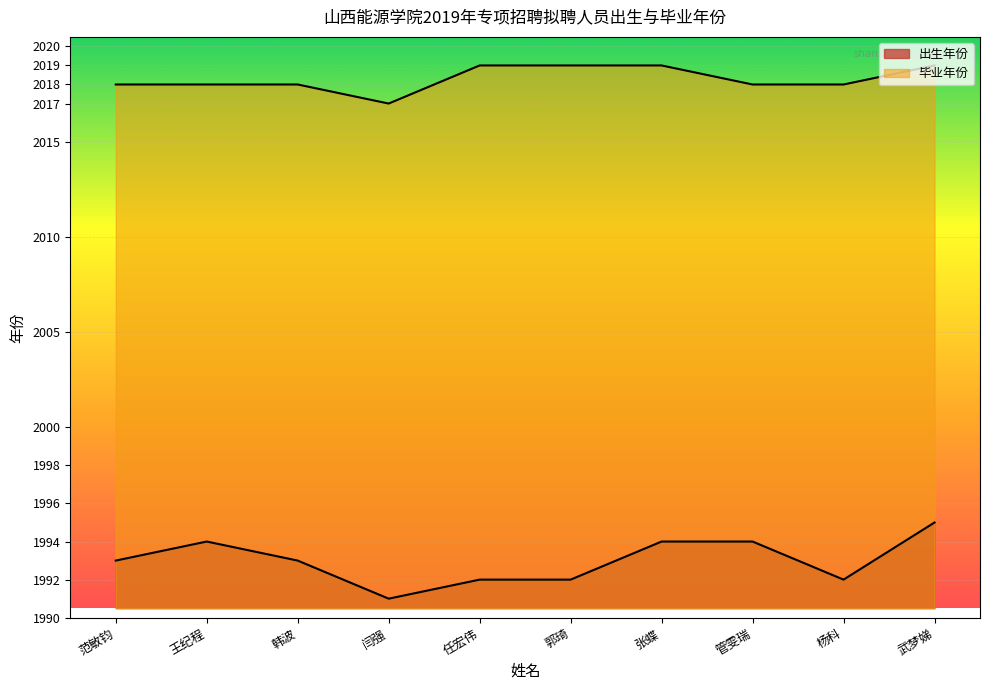

The value of 毕业年份 at 韩波 is 1123. True or false?

False